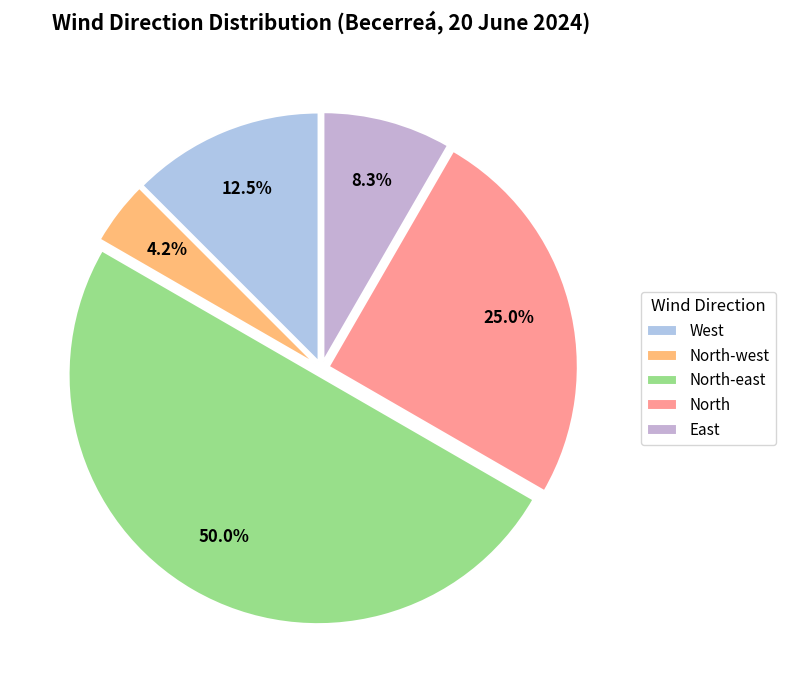

Is there a majority slice in this chart?

No